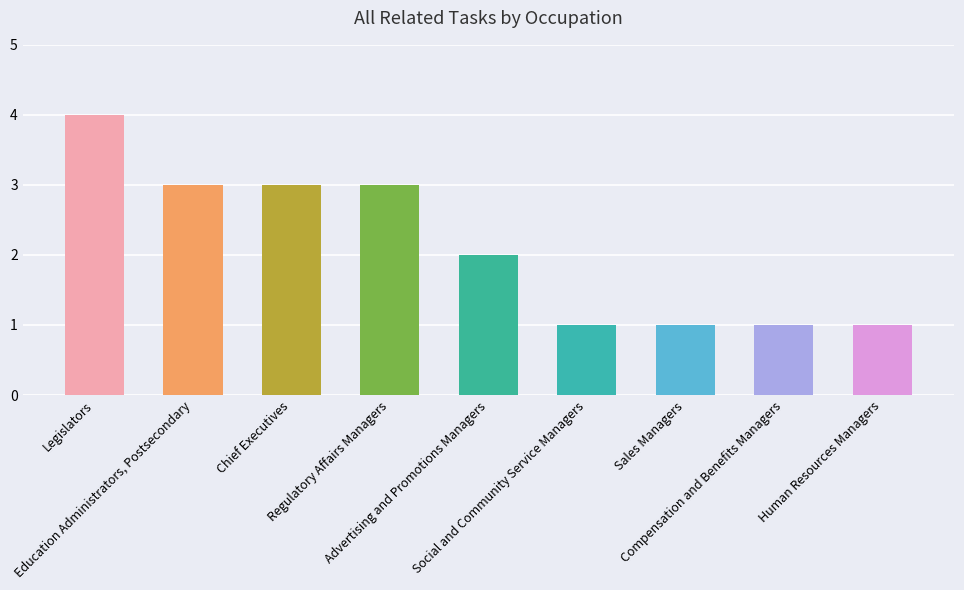

What is the ratio of the value at Compensation and Benefits Managers to the value at Advertising and Promotions Managers?

0.5